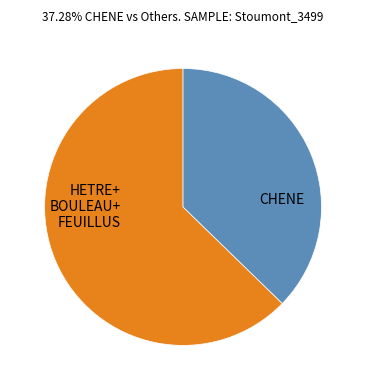

Does any single category account for the majority?

Yes